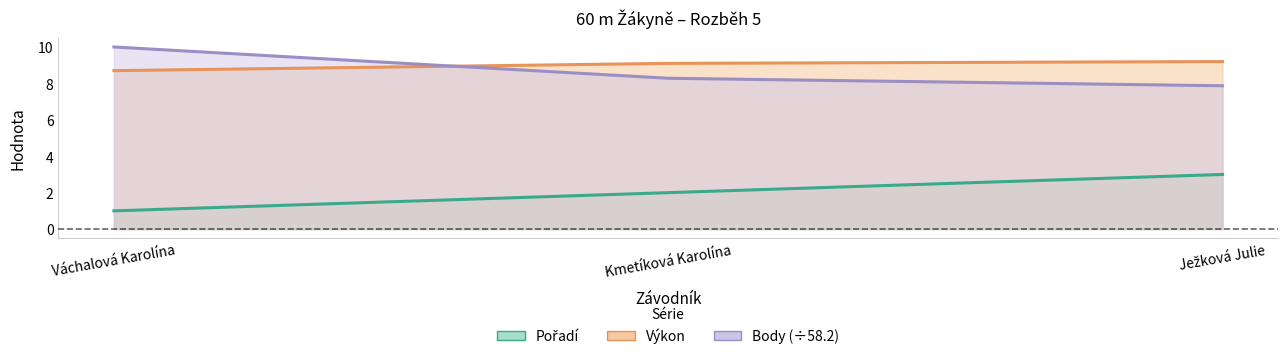

What is the value of the Výkon point at the 2nd from the left?

9.1